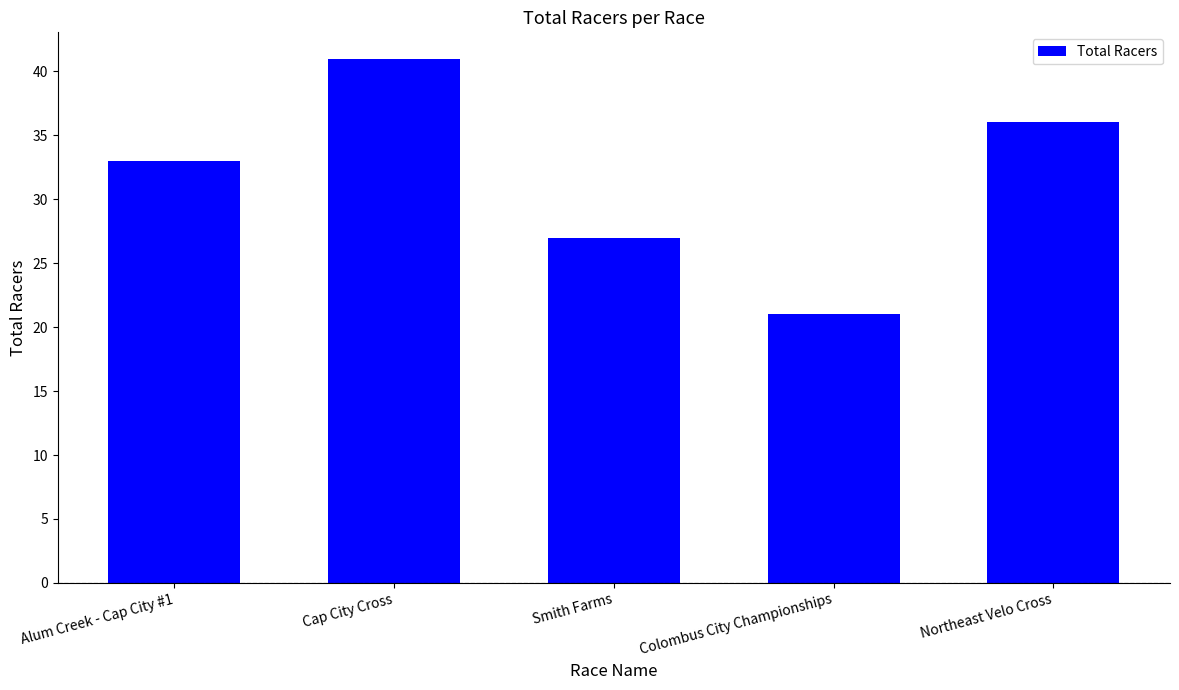

Rank the categories by value from lowest to highest.

Colombus City Championships, Smith Farms, Alum Creek - Cap City #1, Northeast Velo Cross, Cap City Cross